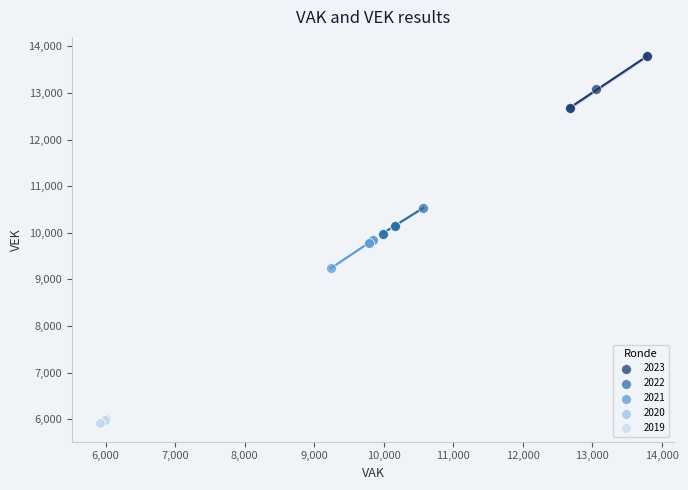

Which series has the largest Y range (max minus min)?

2023